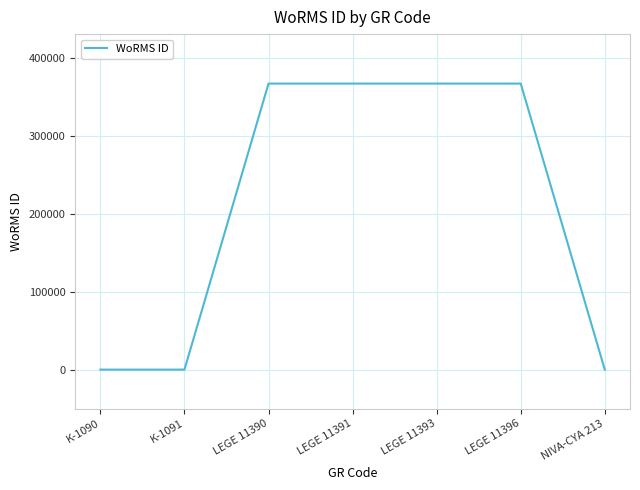

What is the difference between the maximum and minimum values?

366598